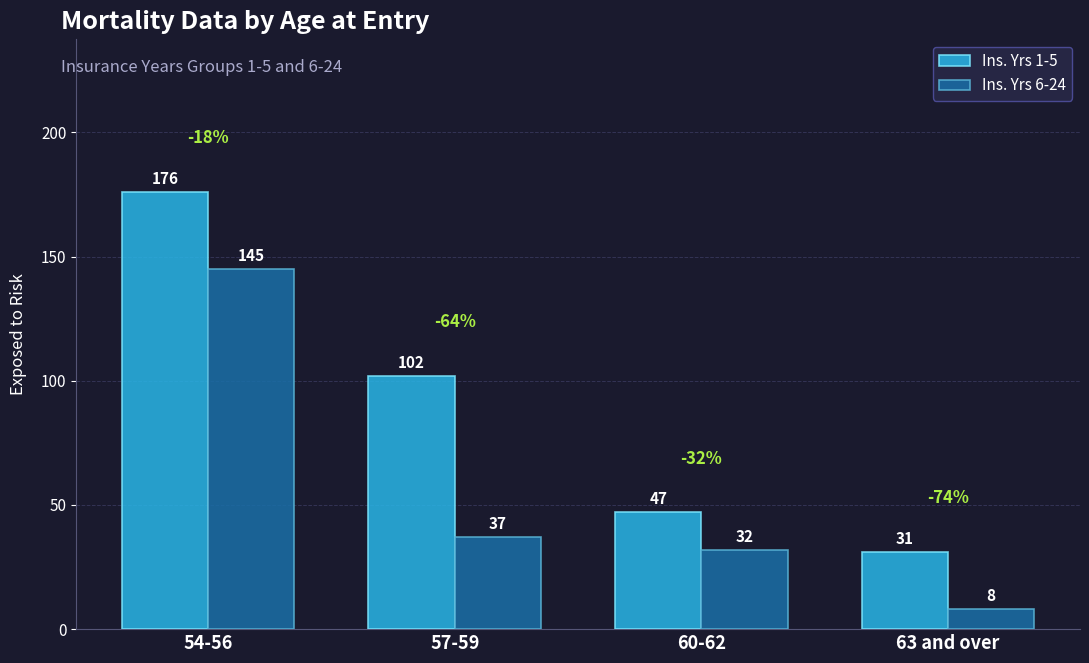

How many bars are there in each group?

2